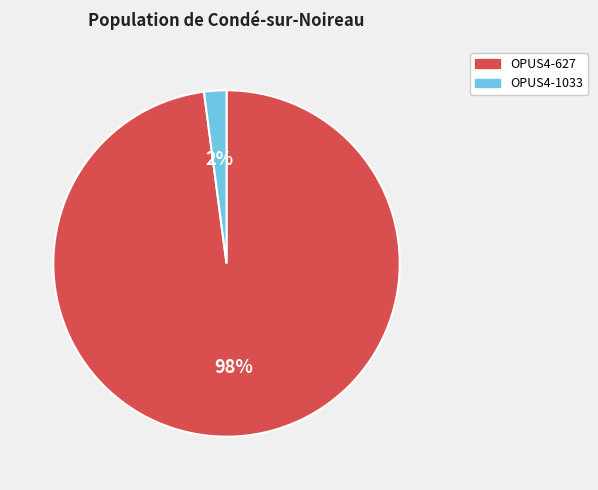

To the nearest percent, what is the average slice percentage?

50%